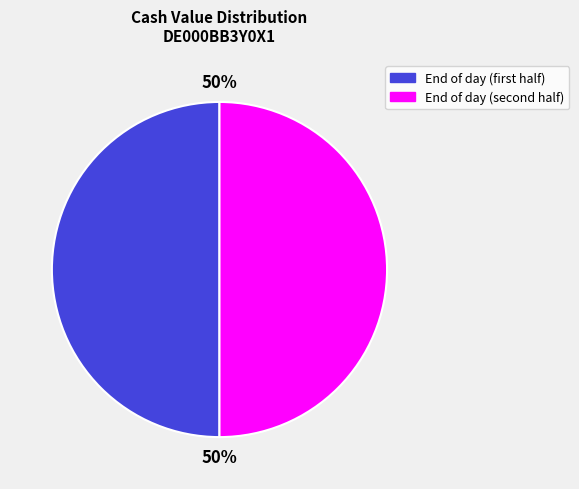

Count the number of slices in the pie.

2